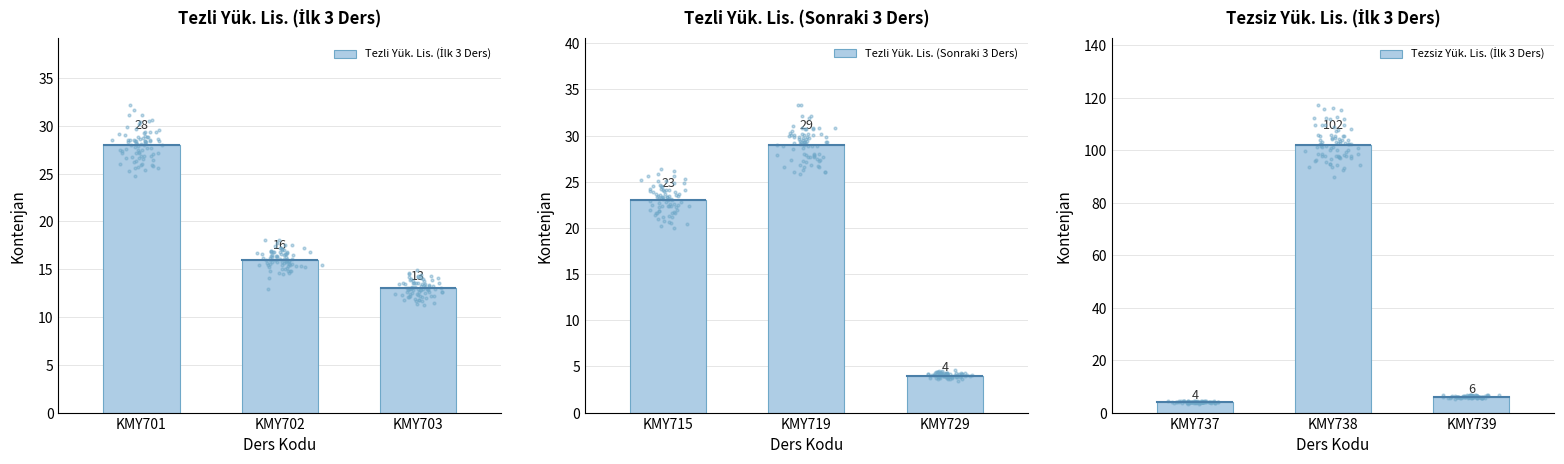

Count the Tezli Yük. Lis. (Sonraki 3 Ders) values in the range 4 to 29.

3